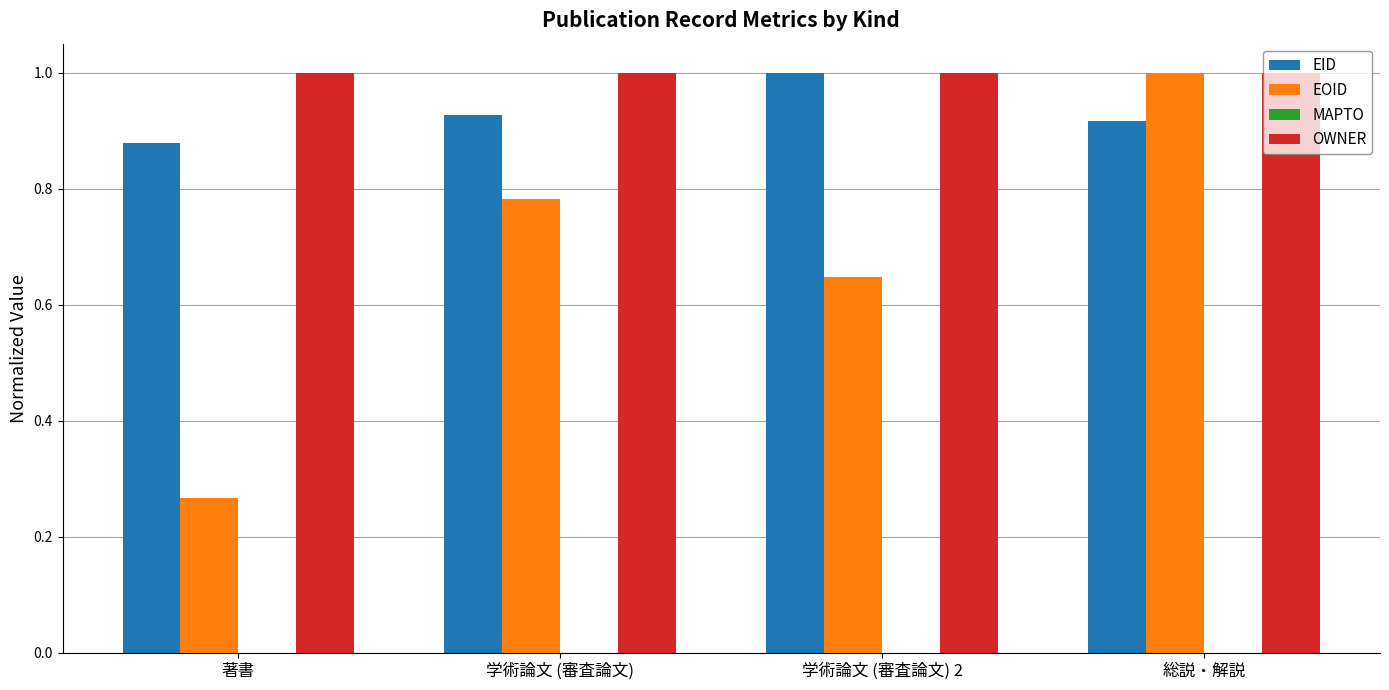

What is the label of the 2nd bar from the right?

学術論文 (審査論文) 2